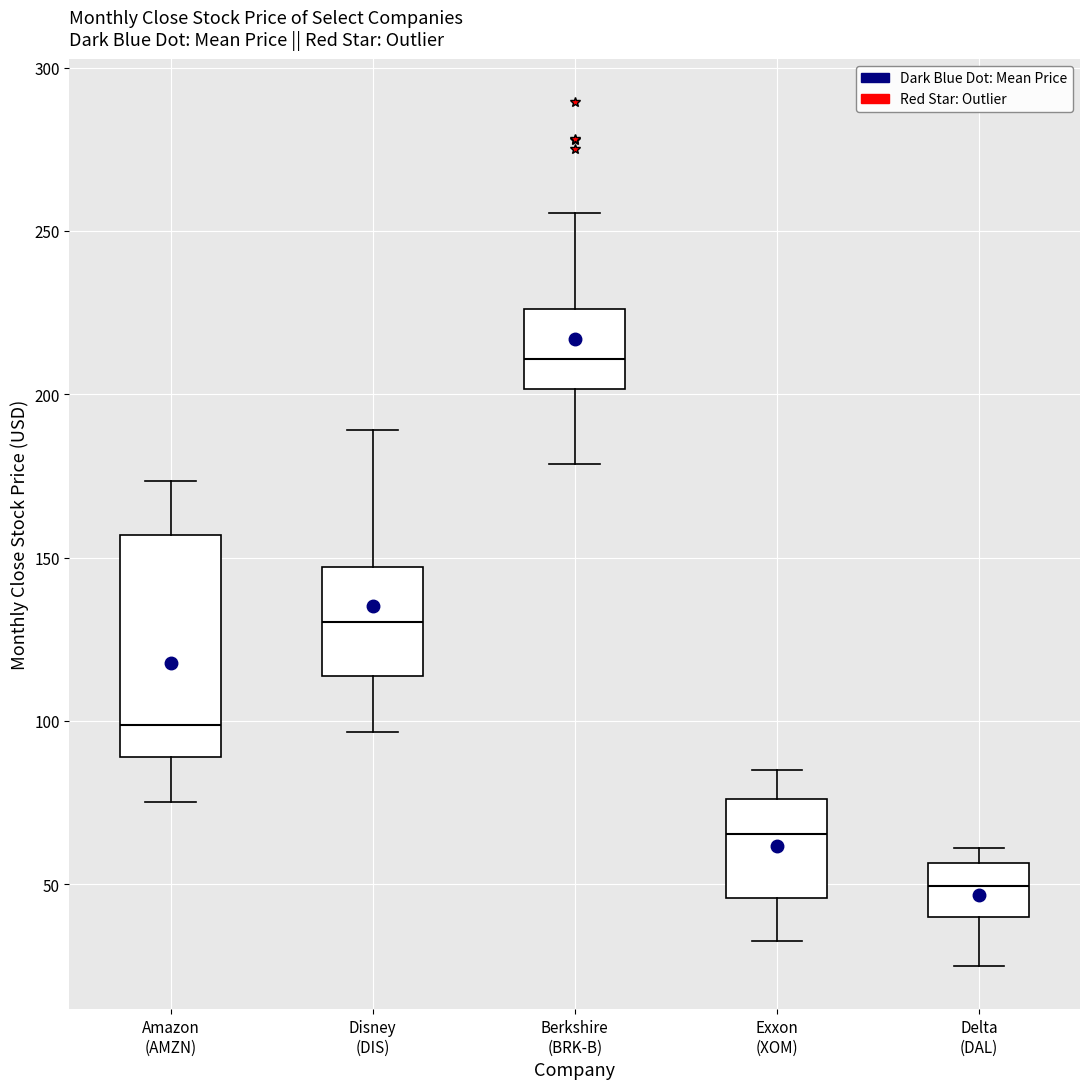

Where is the upper edge of the box for Delta (DAL) on the y-axis? The values are not printed on the chart, so give them approximately, as read against the axis.

55